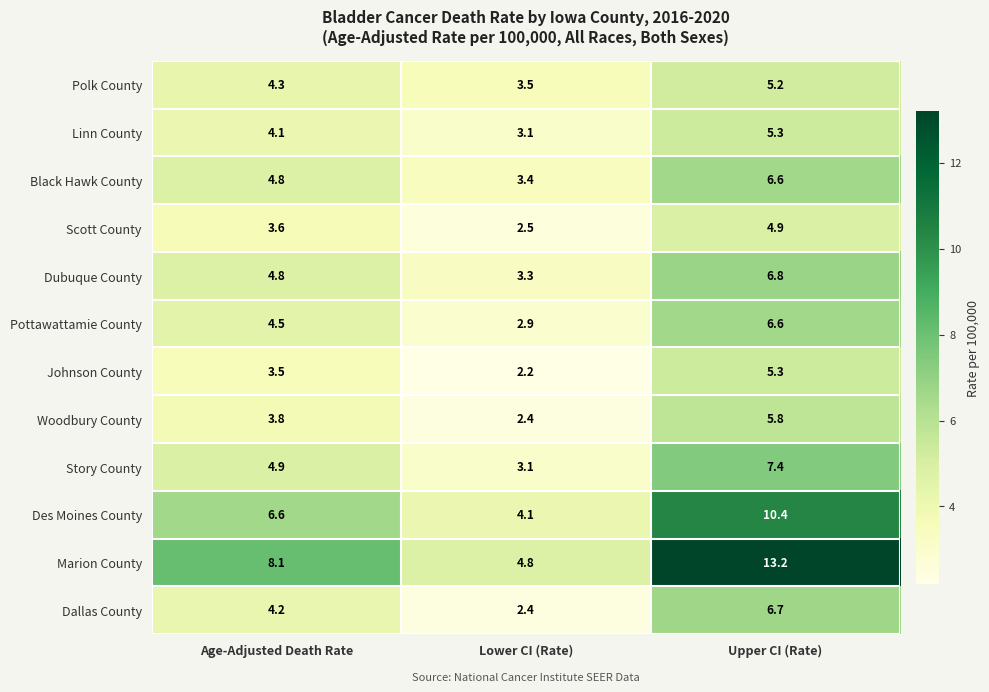

What is the average value of the Story County series?

5.1